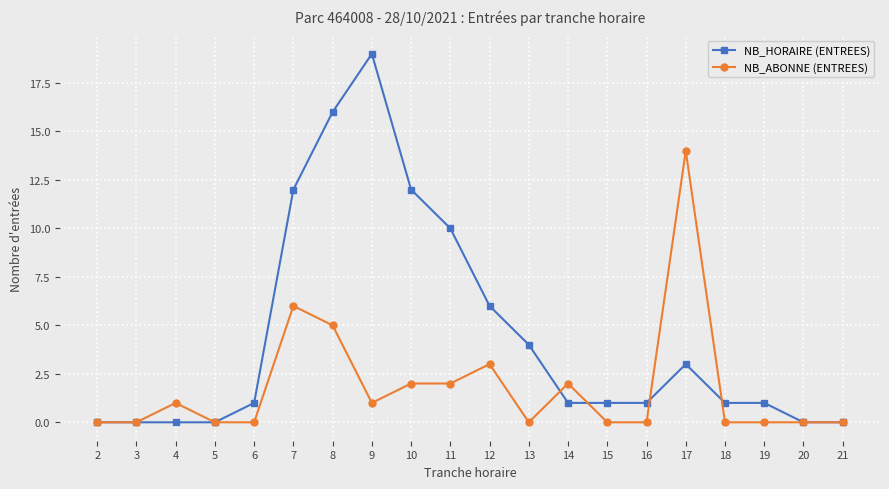

Reading left to right, transcribe all the data shown in this chart.

NB_HORAIRE (ENTREES): 2=0	3=0	4=0	5=0	6=1	7=12	8=16	9=19	10=12	11=10	12=6	13=4	14=1	15=1	16=1	17=3	18=1	19=1	20=0	21=0
NB_ABONNE (ENTREES): 2=0	3=0	4=1	5=0	6=0	7=6	8=5	9=1	10=2	11=2	12=3	13=0	14=2	15=0	16=0	17=14	18=0	19=0	20=0	21=0